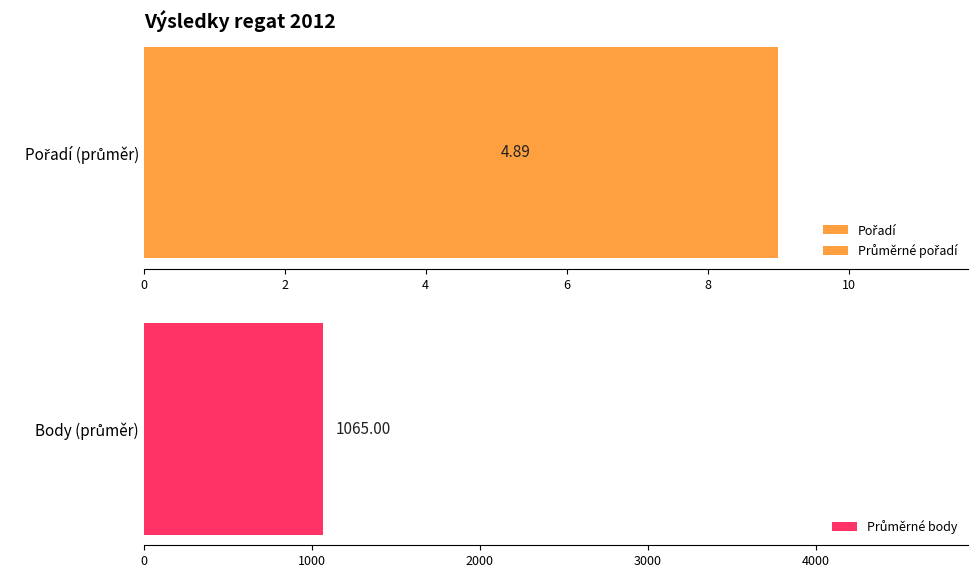

True or false: the data shows 3 at 8.

False